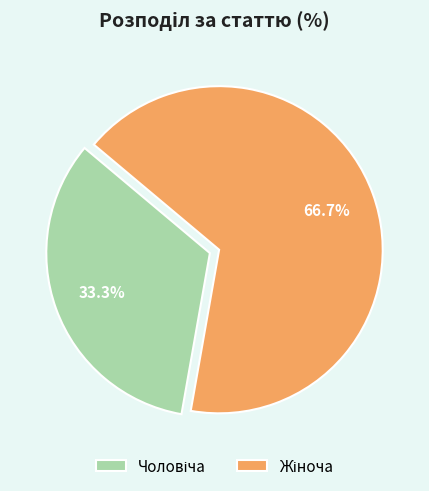

Does any single category account for the majority?

Yes